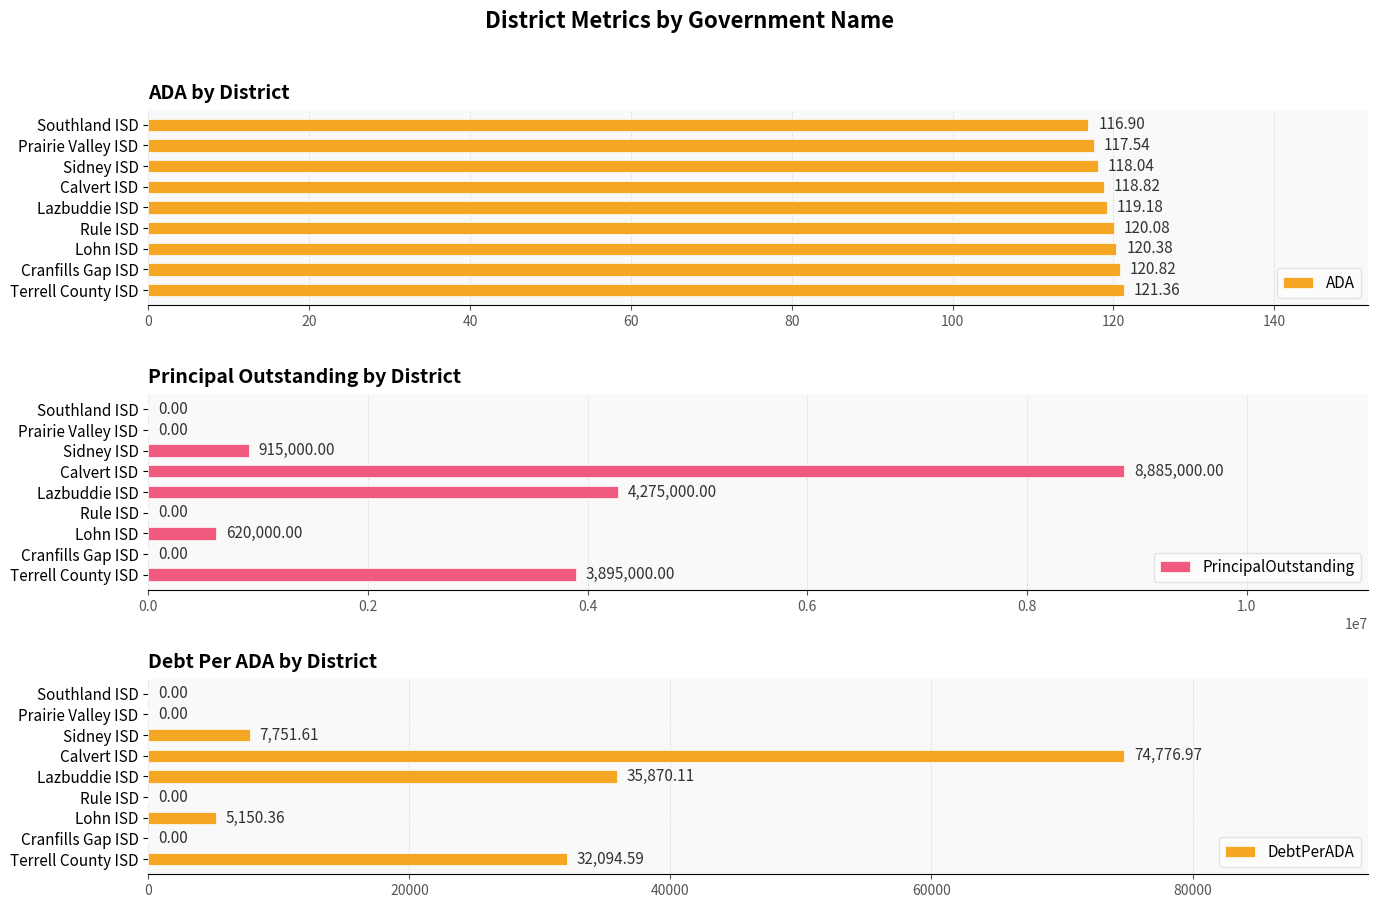

Where is PrincipalOutstanding nearest to the value 4442500?

Lazbuddie ISD